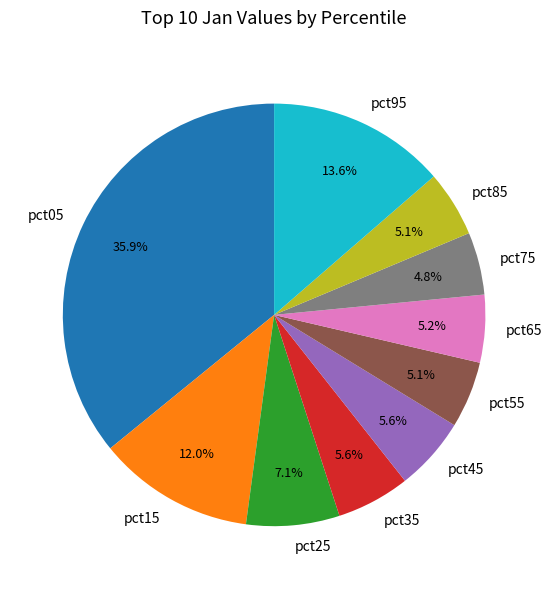

Is it true that pct05 is 36% of the pie?

True